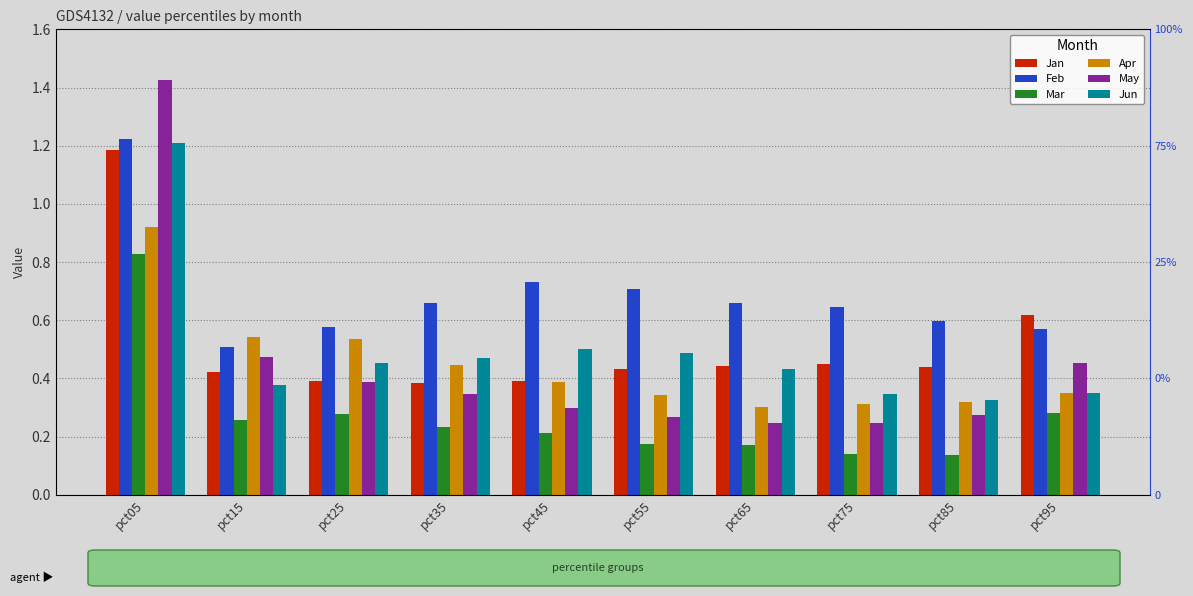

Between pct85 and pct45, which is larger?

pct85